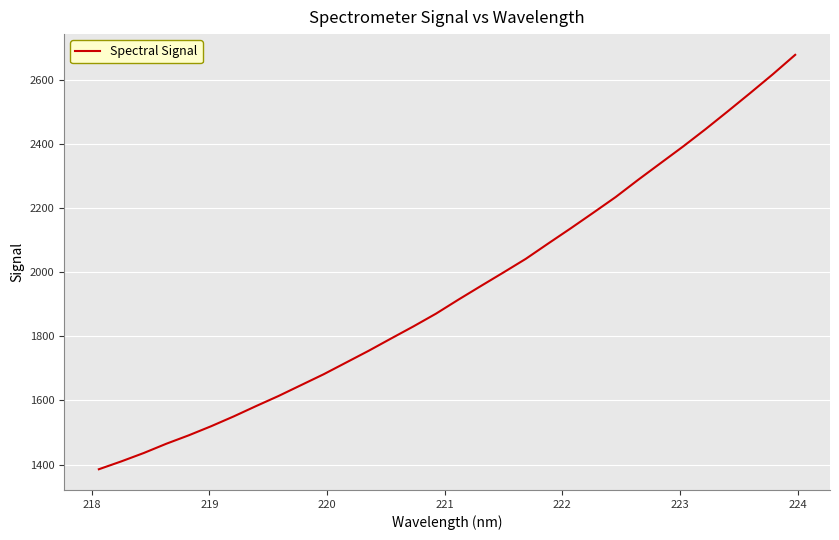

Reading right to left, extract all data points from this chart.

2677.4	2616.7	2558.5	2501.5	2445.4	2391.4	2339.6	2287.6	2234.0	2185.0	2136.6	2089.4	2041.5	1998.8	1956.8	1914.3	1870.5	1831.0	1793.0	1754.6	1718.1	1681.6	1647.9	1614.1	1582.6	1550.2	1519.7	1491.2	1464.9	1436.1	1409.9	1385.4